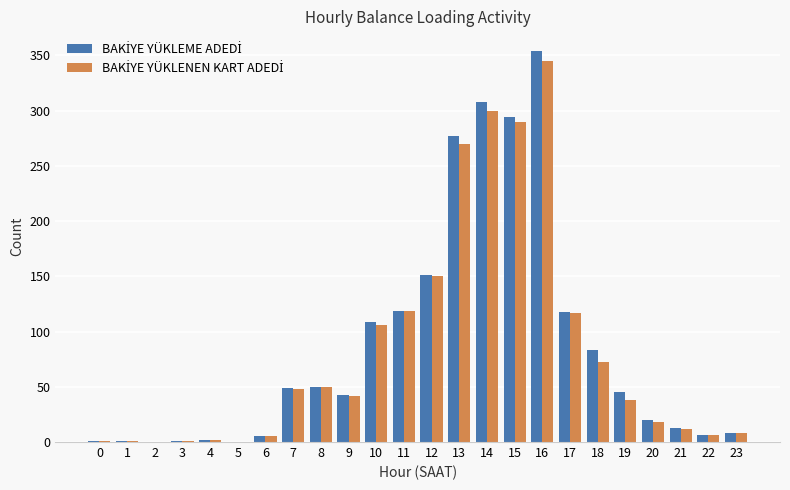

At which category is the sum across all series the highest?

16